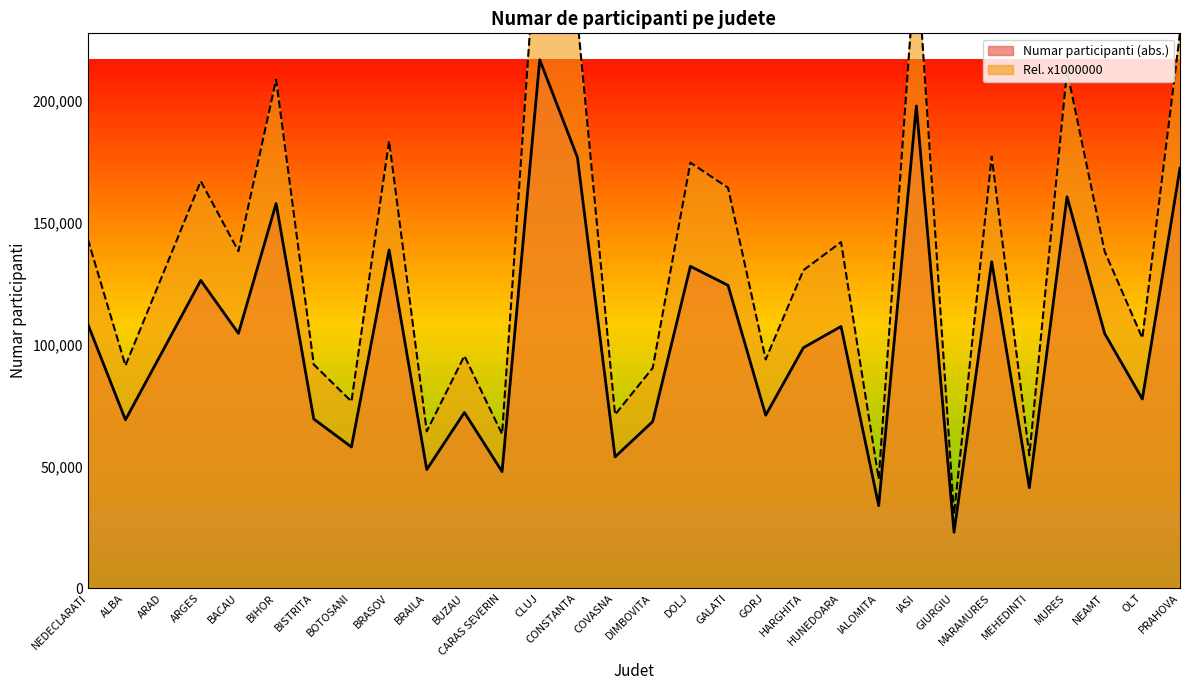

What is the maximum value shown in the chart?

286850.0